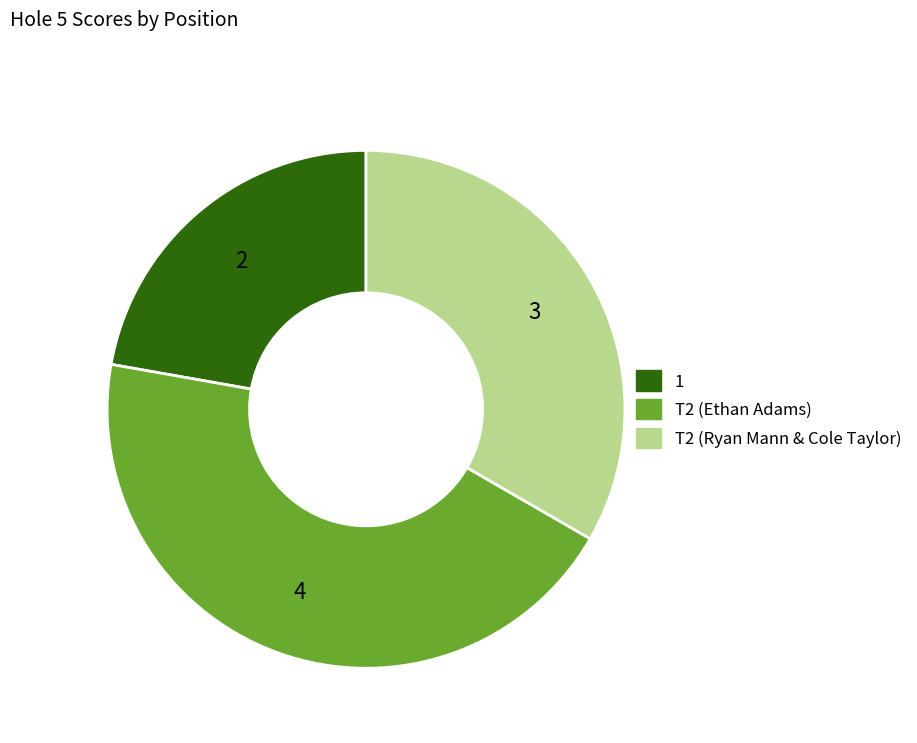

How many segments does this pie chart have?

3